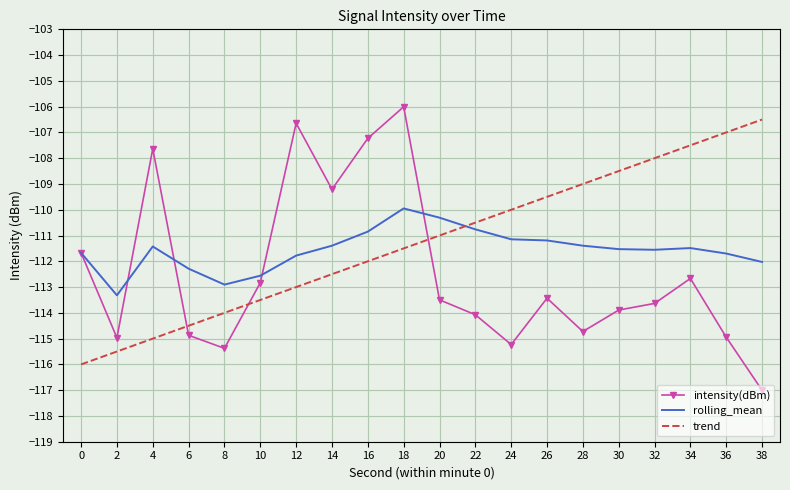

What is the difference between the second highest and minimum values in the intensity(dBm) series?

10.4